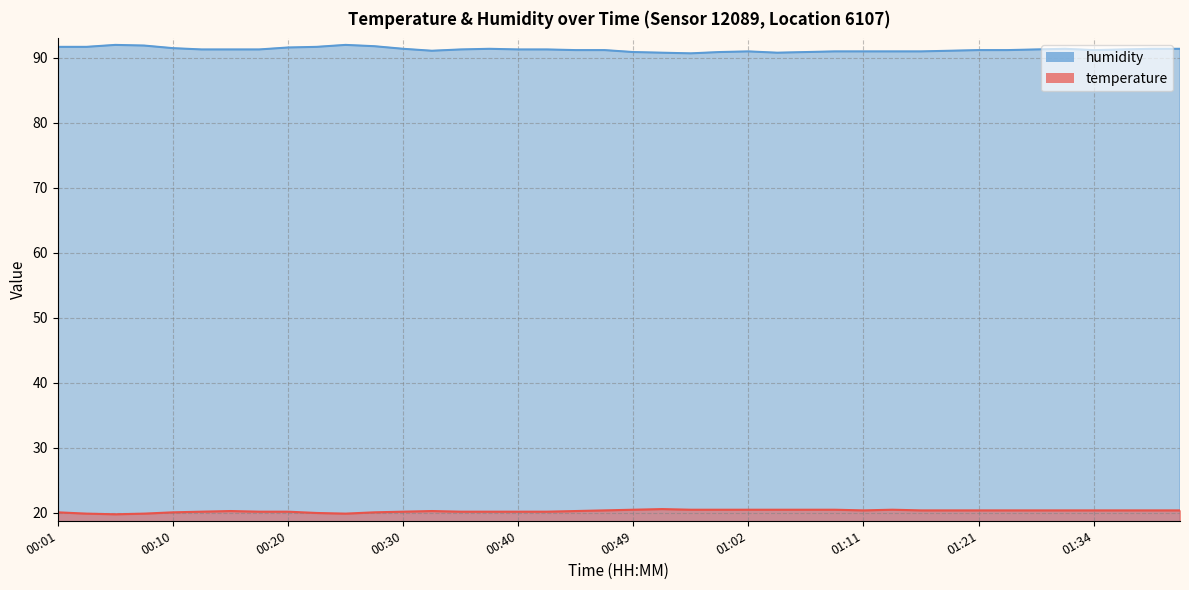

What is the label of the 37th point from the right?

00:08